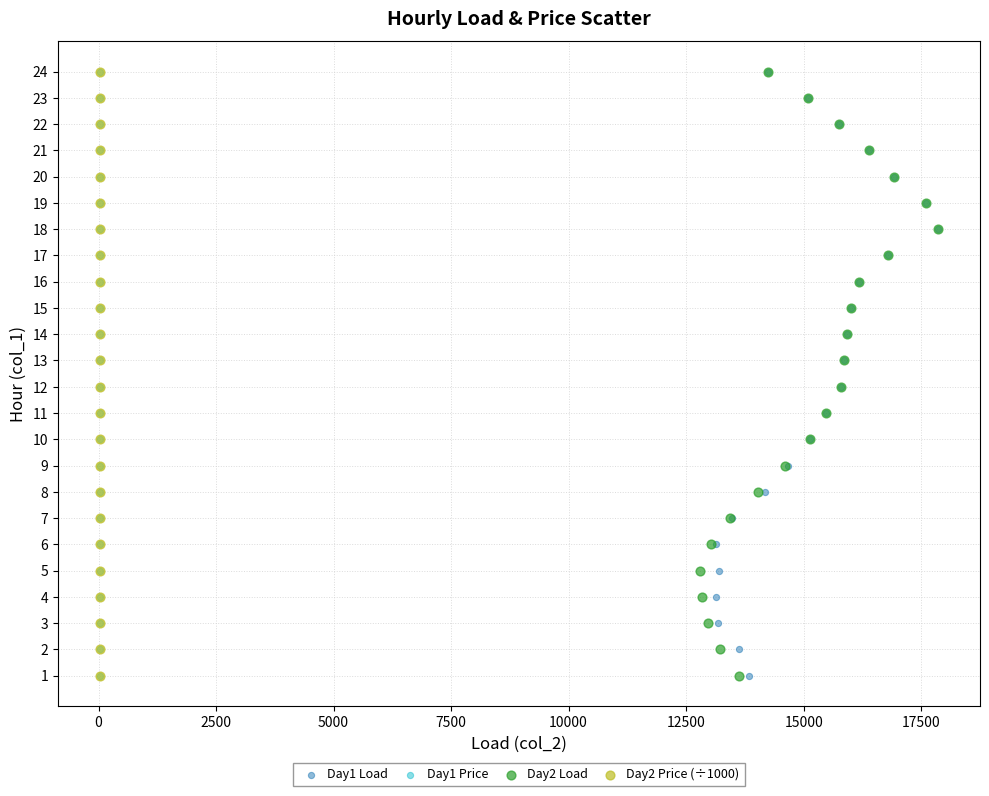

What are all the series names shown in the legend?

Day1 Load, Day1 Price, Day2 Load, Day2 Price (÷1000)